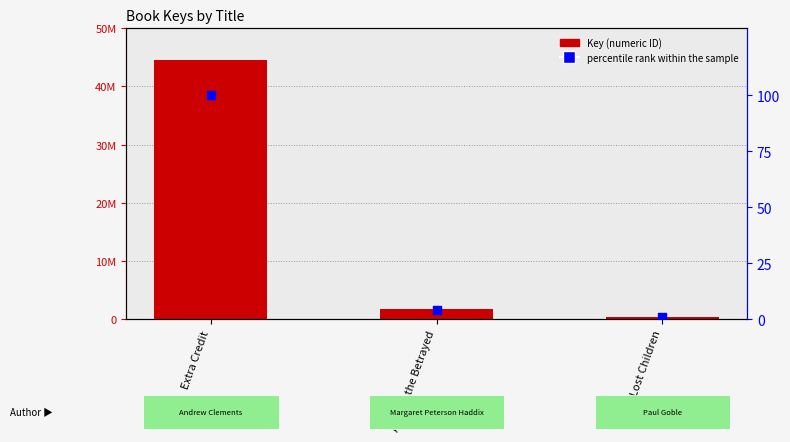

Which series has the largest Y range (max minus min)?

Key (numeric ID)